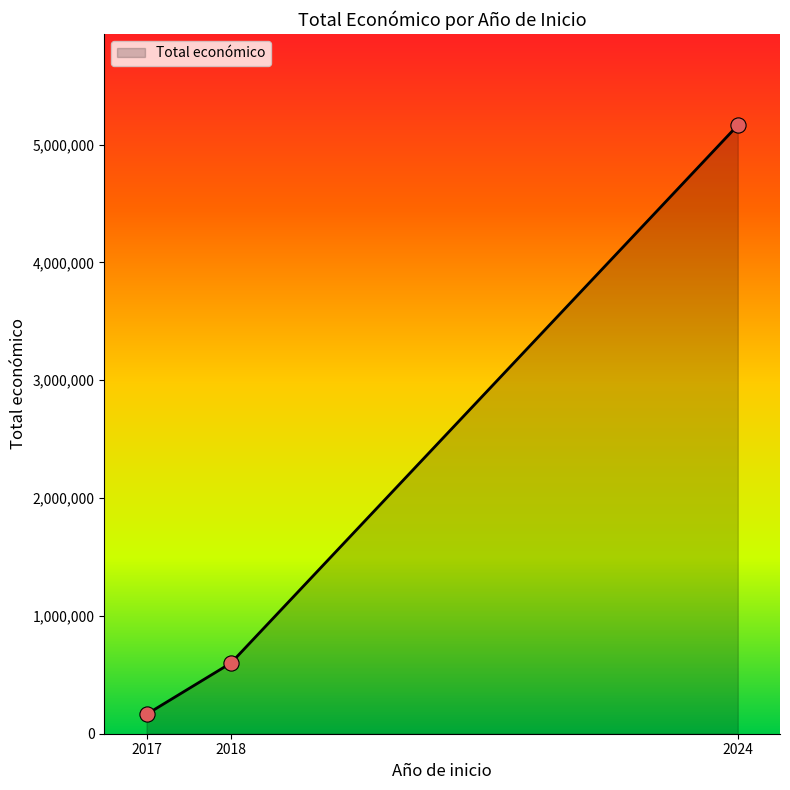

Which has a higher value, 2017 or 2024?

2024